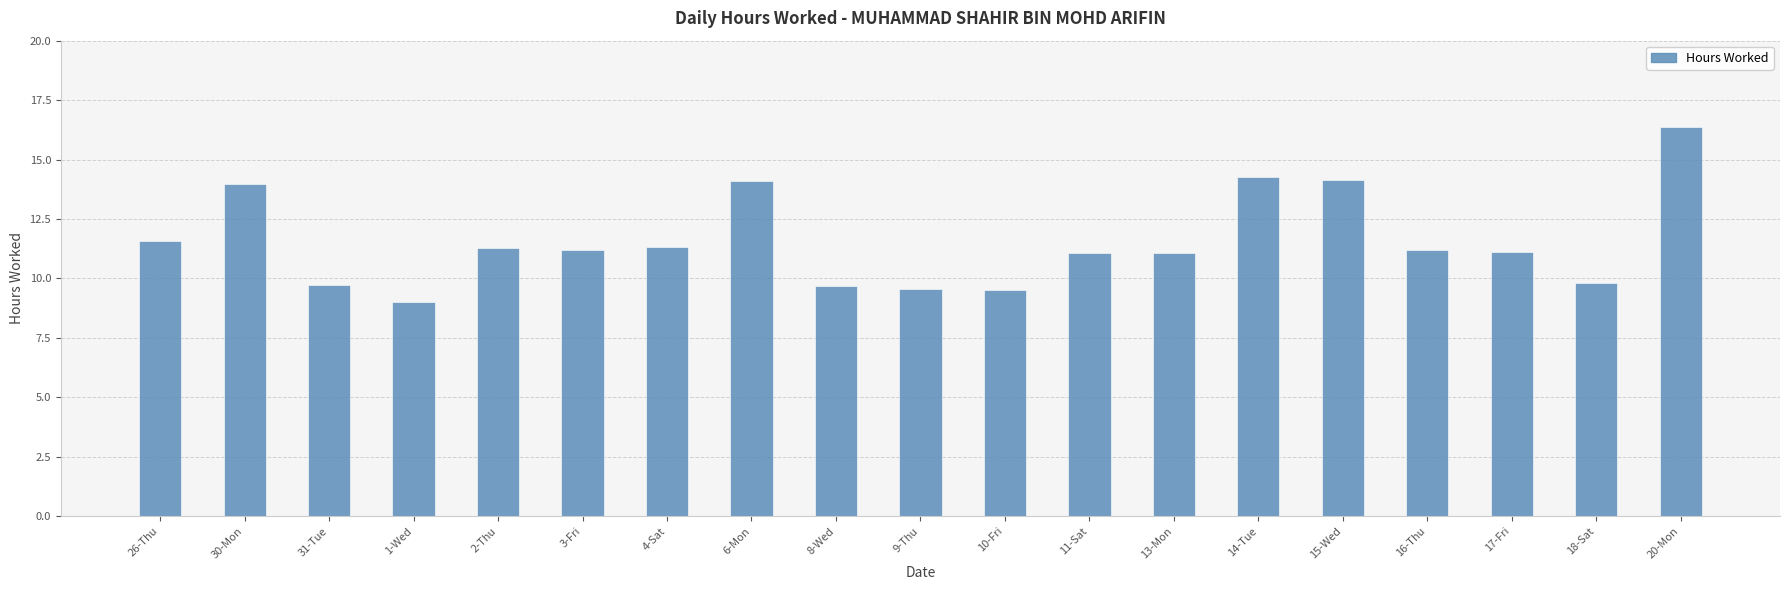

What is the value of the 8th bar from the left?

14.1